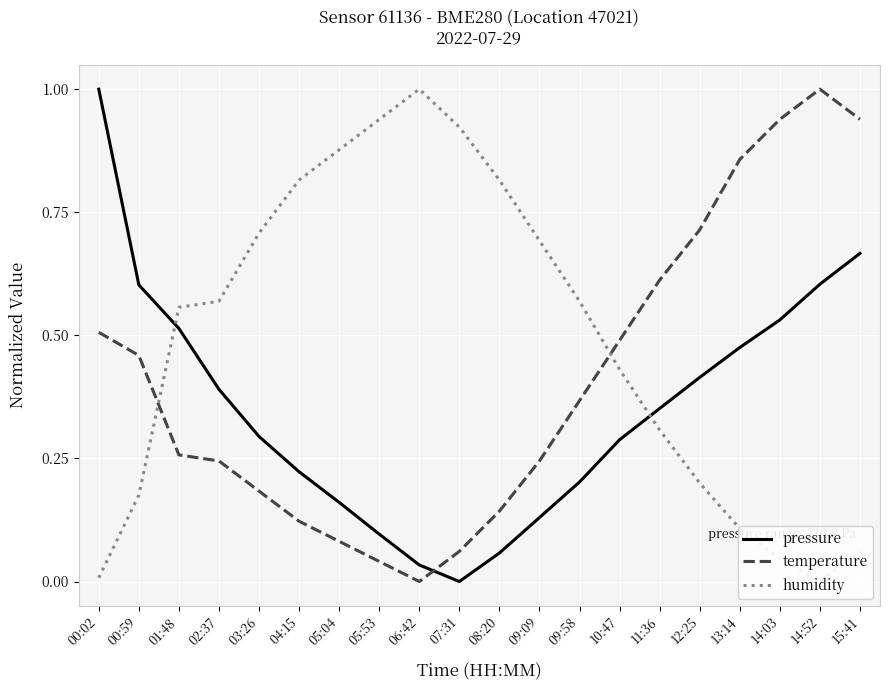

How many categories are shown in the chart?

20